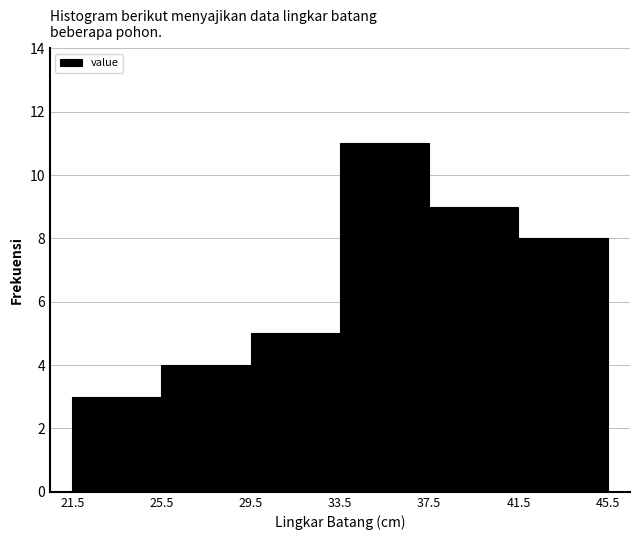

Over which range of the x-axis is the bar tallest?

33.5 to 37.5